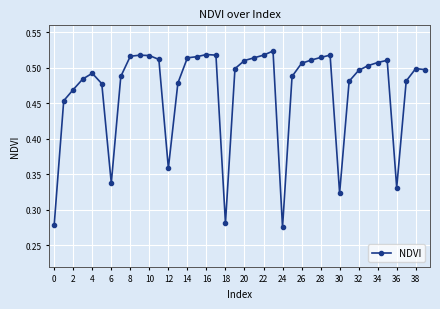

How many values are between 0 and 1?

40